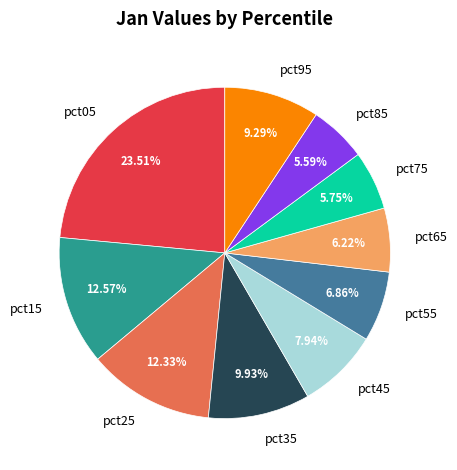

What percentage is the pct55 slice, to the nearest percent?

7%